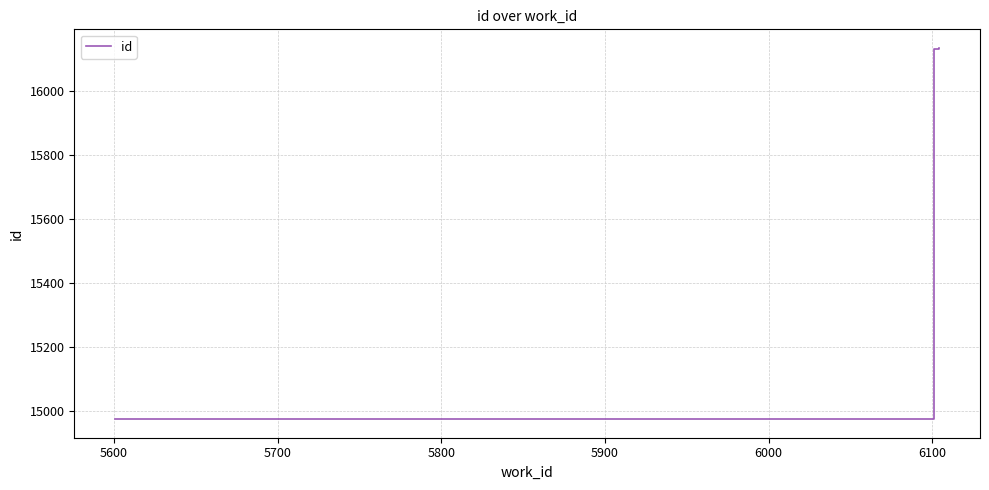

How many categories are shown in the chart?

3